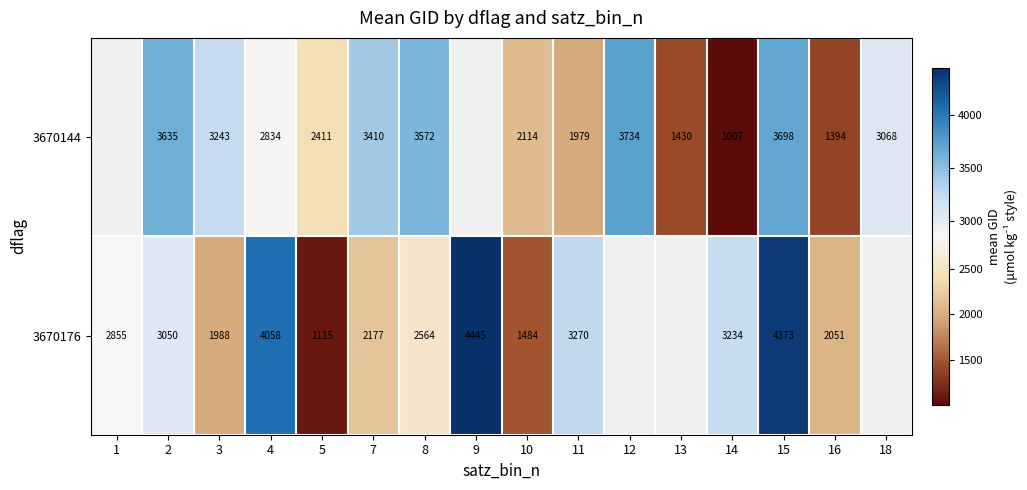

What is the difference between the 3670176 values at 10 and 9?

2961